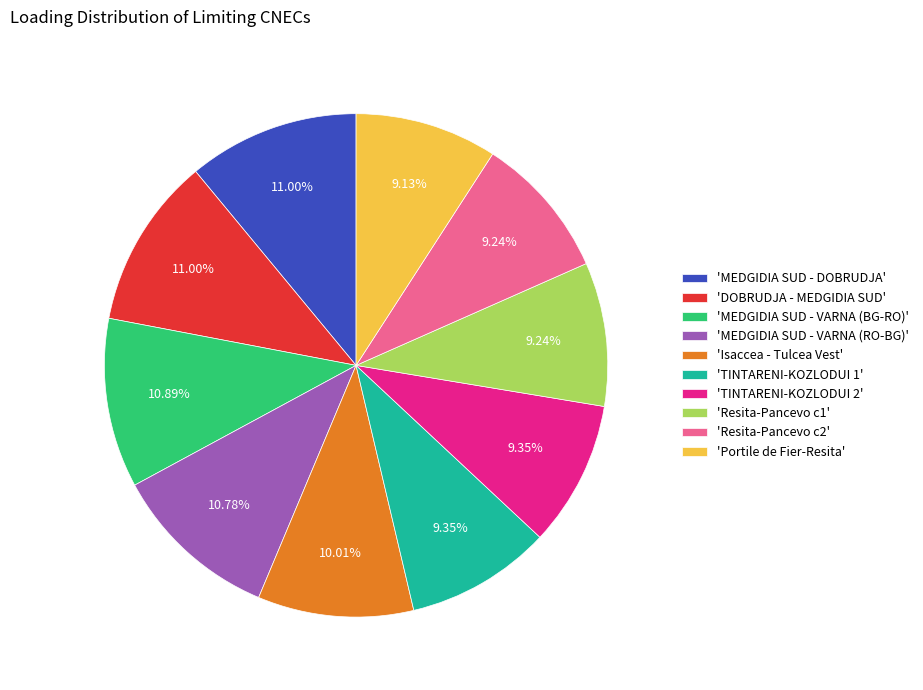

Do 'TINTARENI-KOZLODUI 1' and 'Isaccea - Tulcea Vest' together represent more than half of the pie?

No